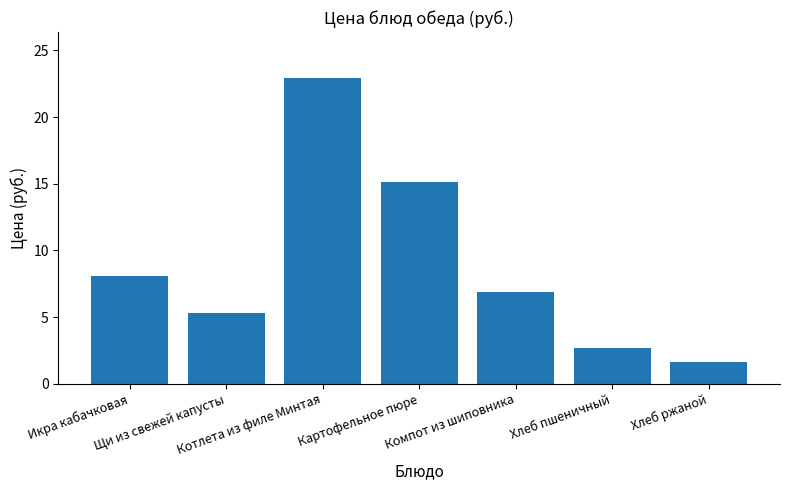

What is the greatest value displayed?

22.9